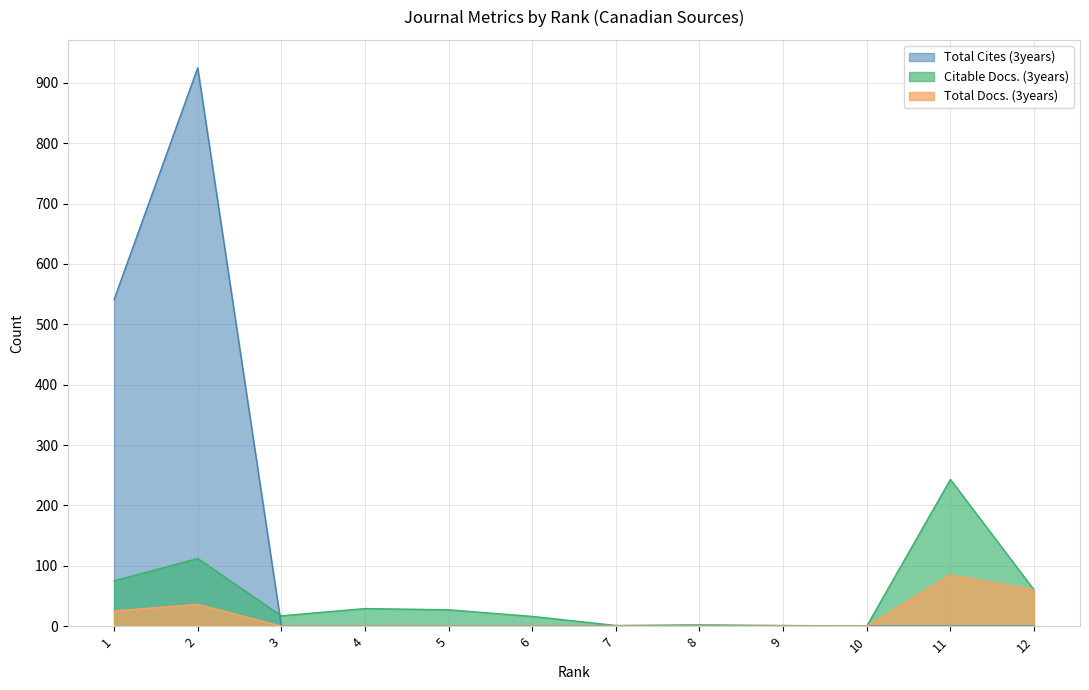

What is the difference between the highest and lowest values at 11?

243